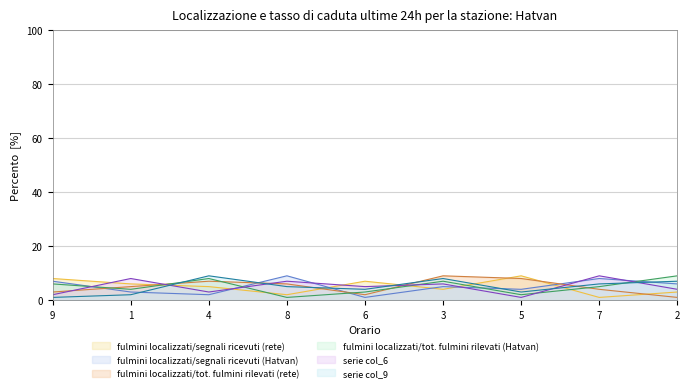

How many data points in col_2 are above 5?

4